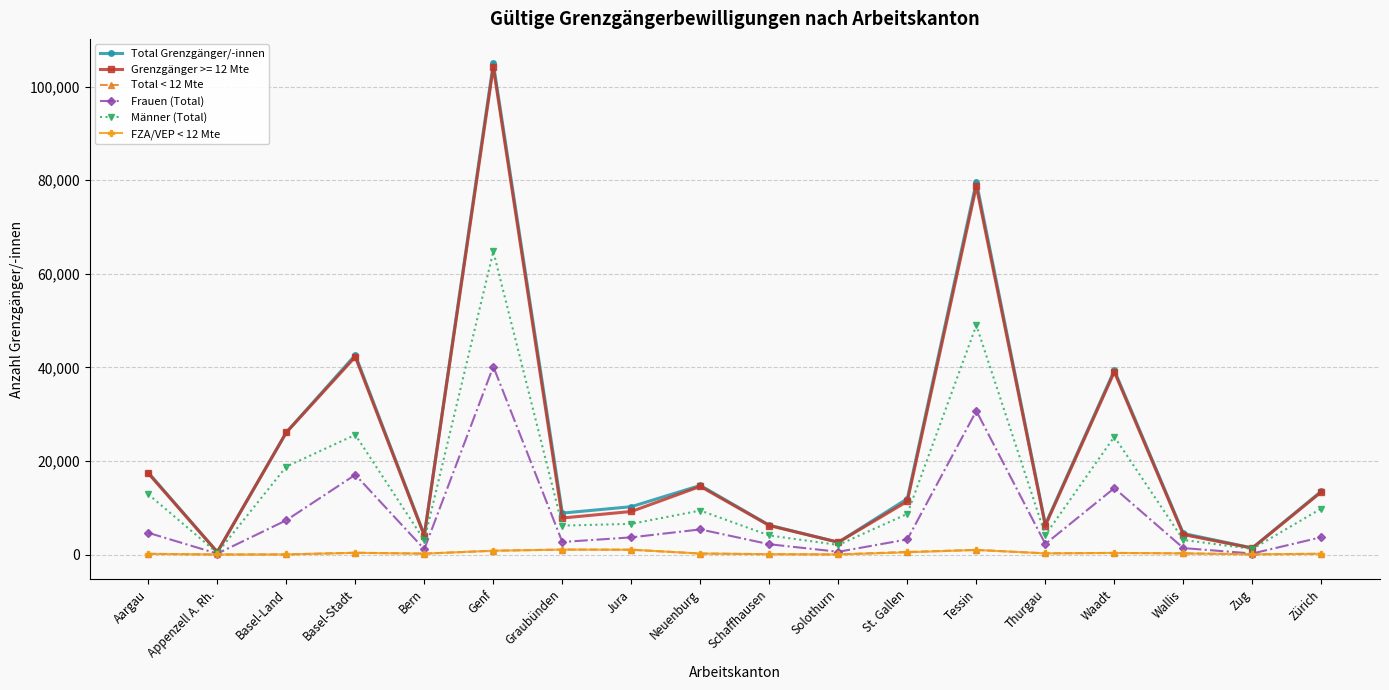

True or false: FZA/VEP < 12 Mte has more than 2 interior local peaks.

True